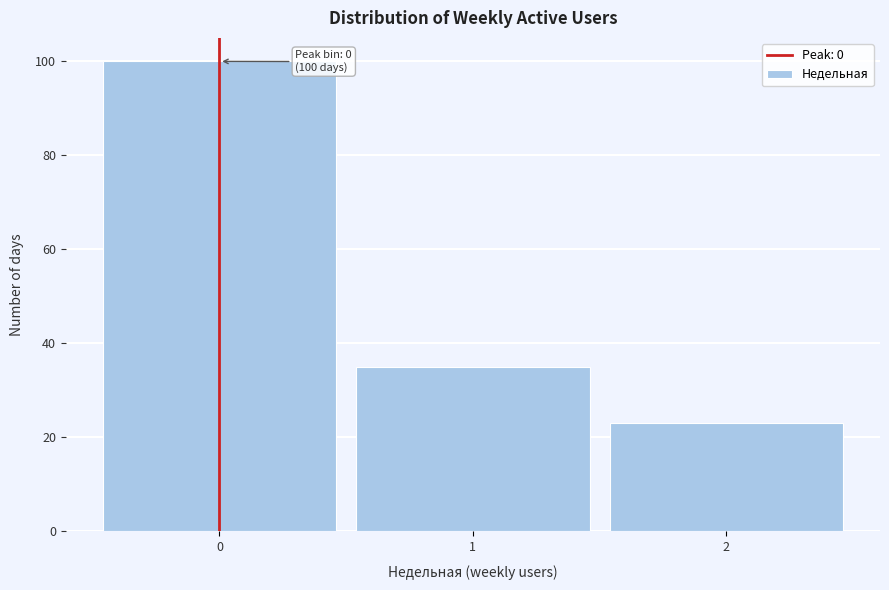

Reading left to right, list all the values displayed in this chart.

0=100	1=35	2=23